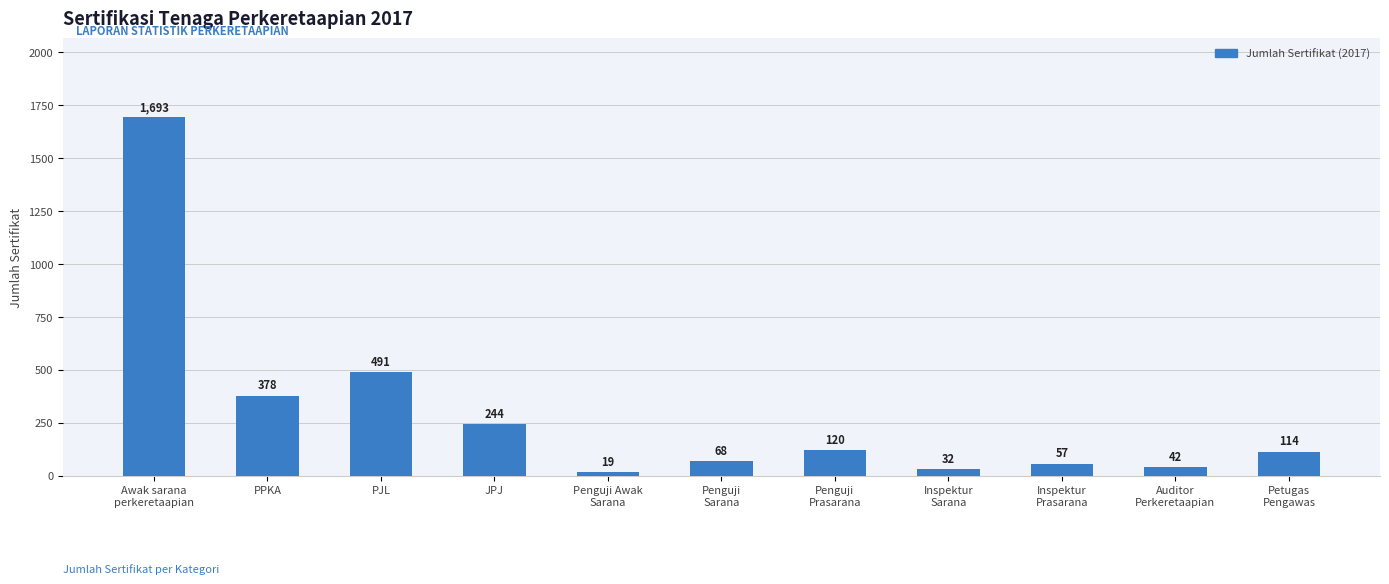

Which category has the lowest value across all series?

Penguji Awak
Sarana